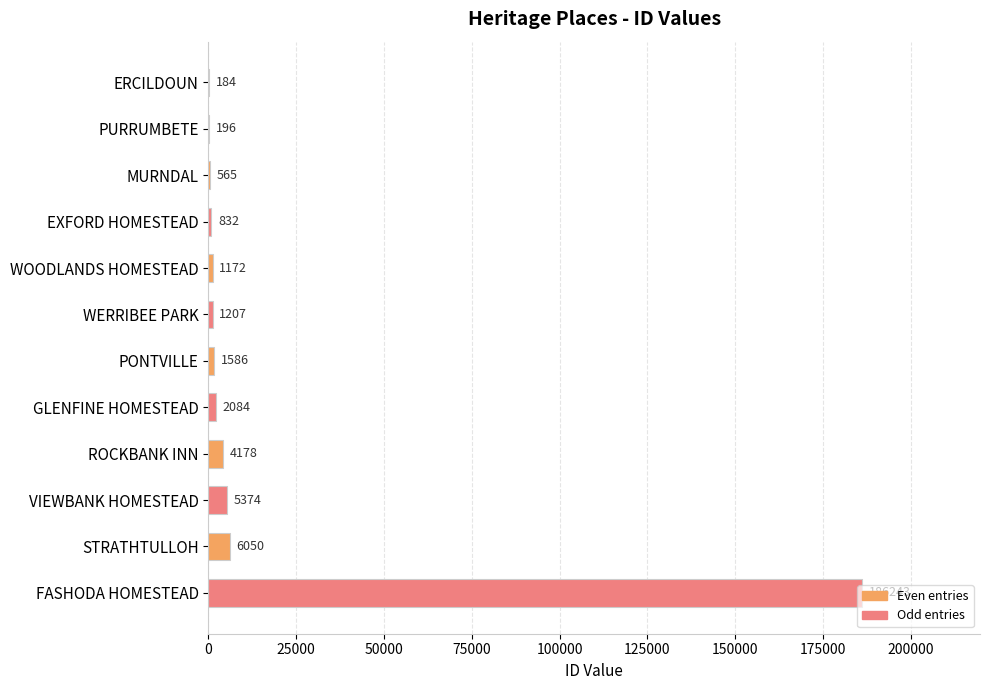

What is the change in value from WERRIBEE PARK to FASHODA HOMESTEAD?

+185036